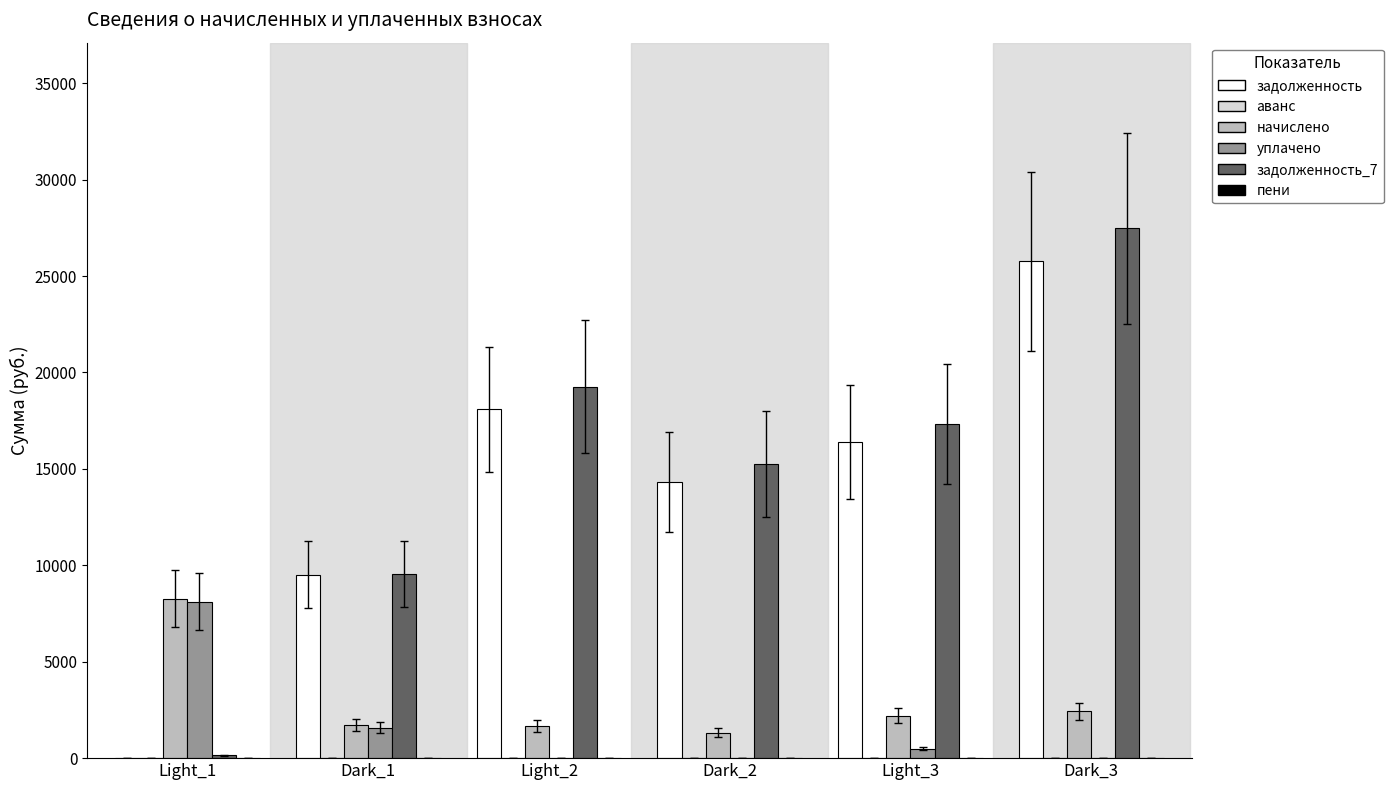

What is the greatest value displayed?

27483.0